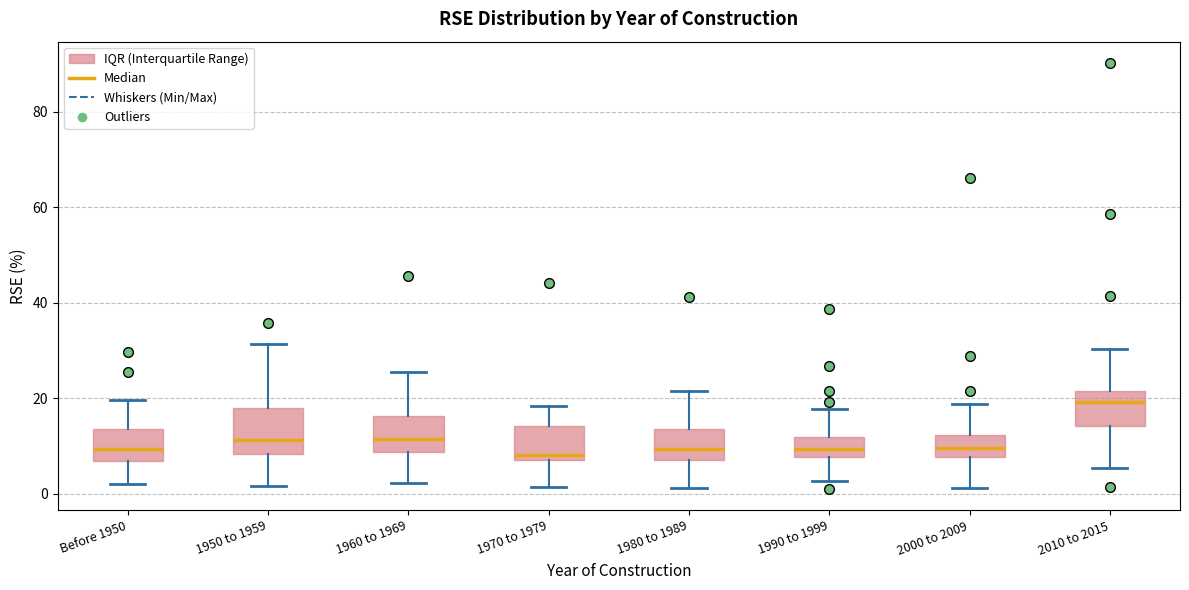

Reading left to right, transcribe this box plot: for each box, give where its median line is, the range the box spans, and where its two whiskers end, as read against the y-axis. The values are not printed on the chart, so give them approximately, as read against the axis.

Before 1950: median 10, box 6 to 14, whiskers 2 to 20
1950 to 1959: median 12, box 8 to 18, whiskers 2 to 32
1960 to 1969: median 12, box 8 to 16, whiskers 2 to 26
1970 to 1979: median 8 (just above the box's lower edge), box 8 to 14, whiskers 2 to 18
1980 to 1989: median 10, box 8 to 14, whiskers 2 to 22
1990 to 1999: median 10, box 8 to 12, whiskers 2 to 18
2000 to 2009: median 10, box 8 to 12, whiskers 2 to 18
2010 to 2015: median 20, box 14 to 22, whiskers 6 to 30